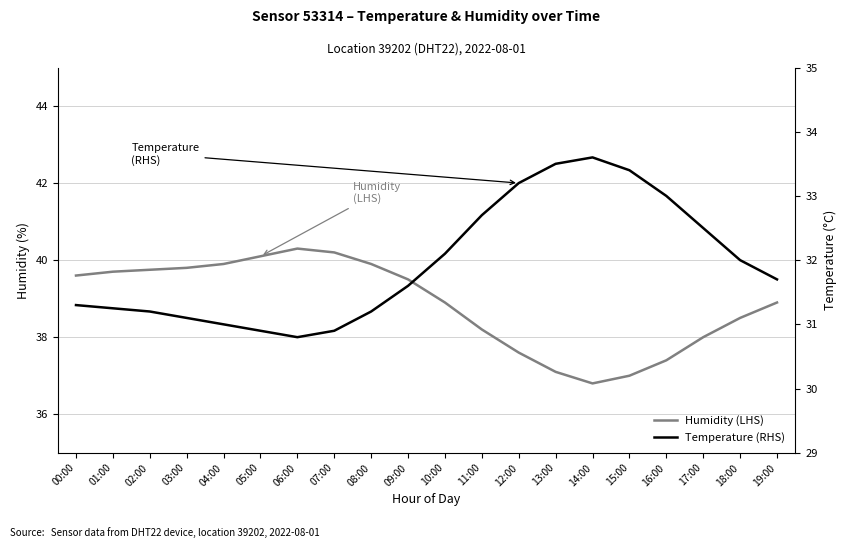

What is the difference between the Humidity (LHS) values at 16:00 and 10:00?

1.5